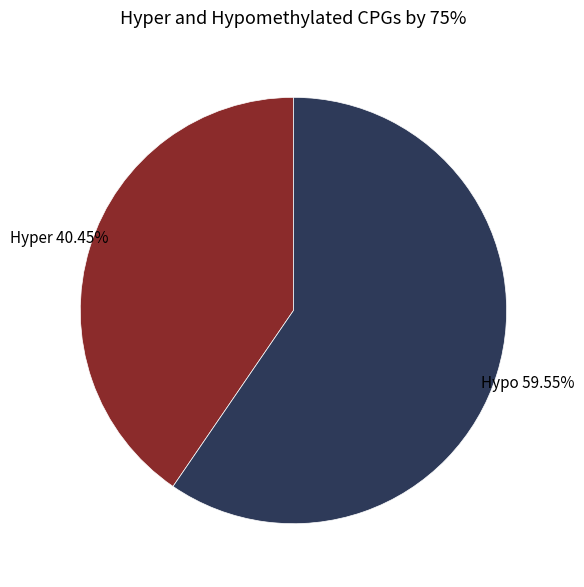

Count the number of slices in the pie.

2